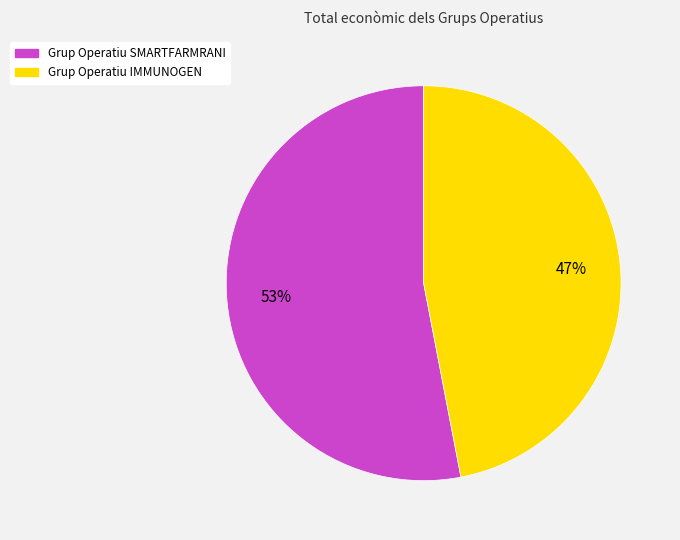

How many segments does this pie chart have?

2